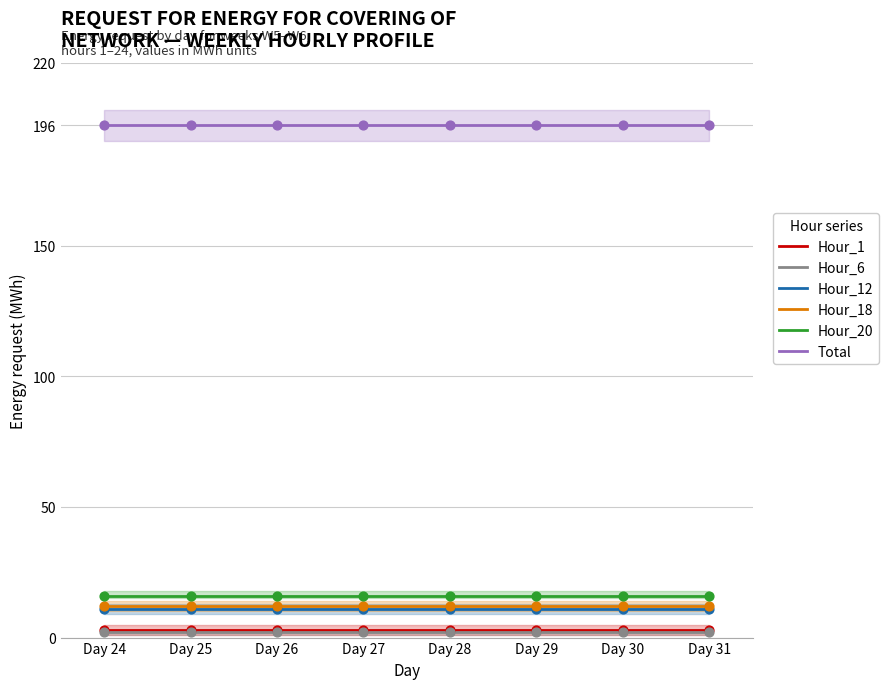

Which series contains the highest Y value?

Total